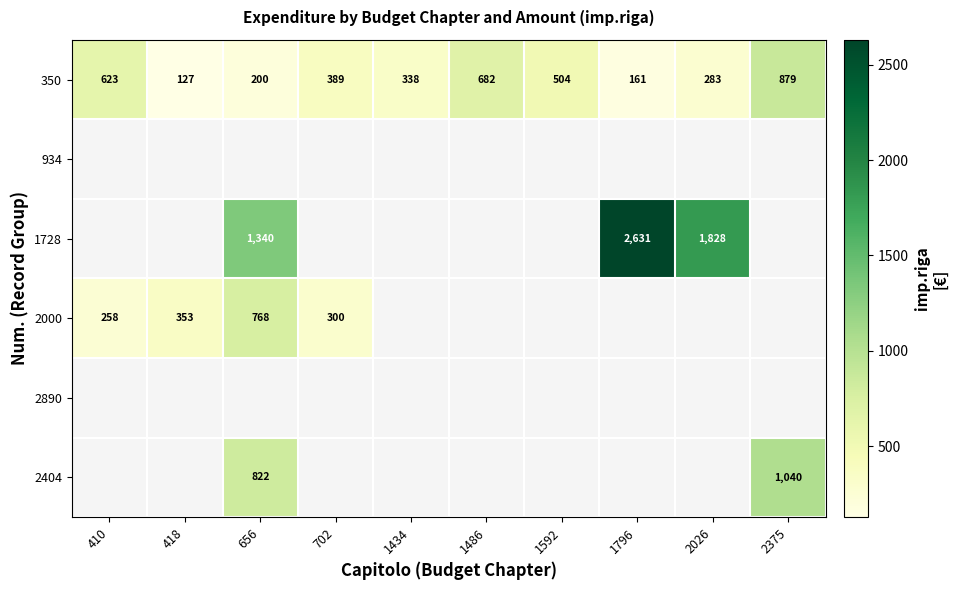

How many data points does each series have?

10